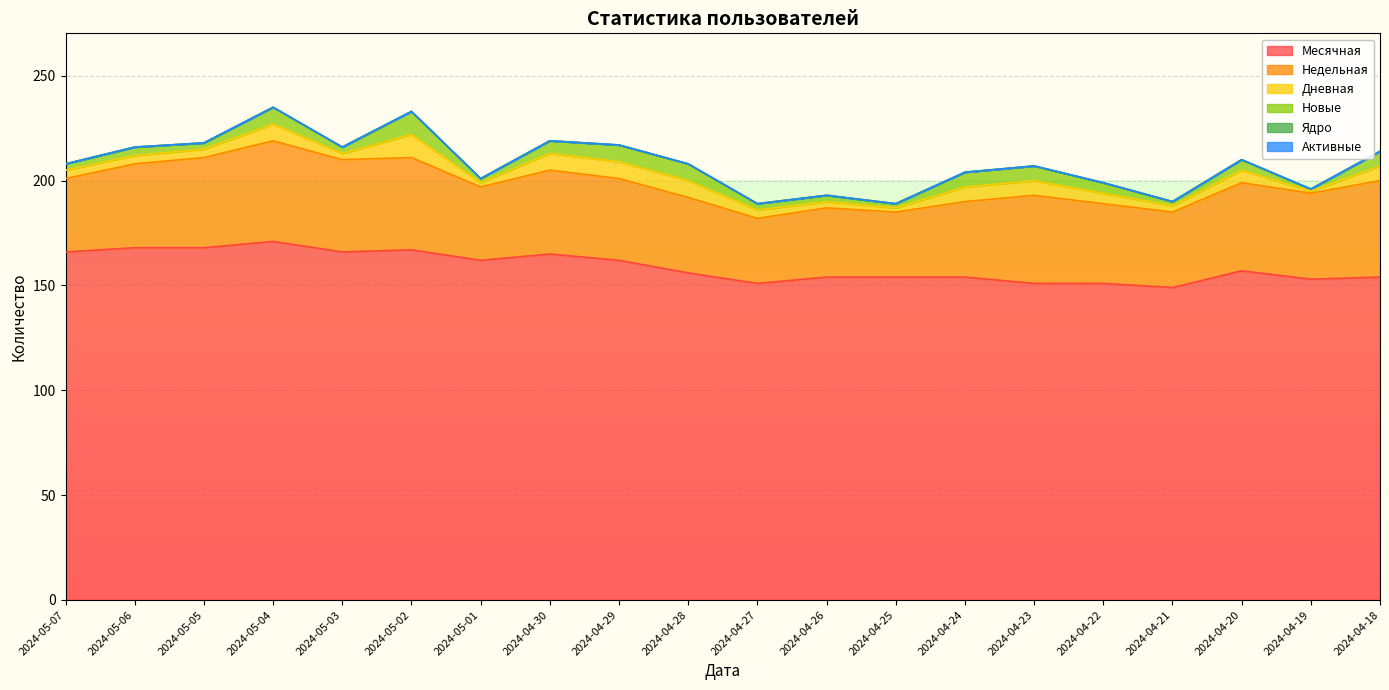

True or false: Активные has a value of 0 at 2024-04-25.

True